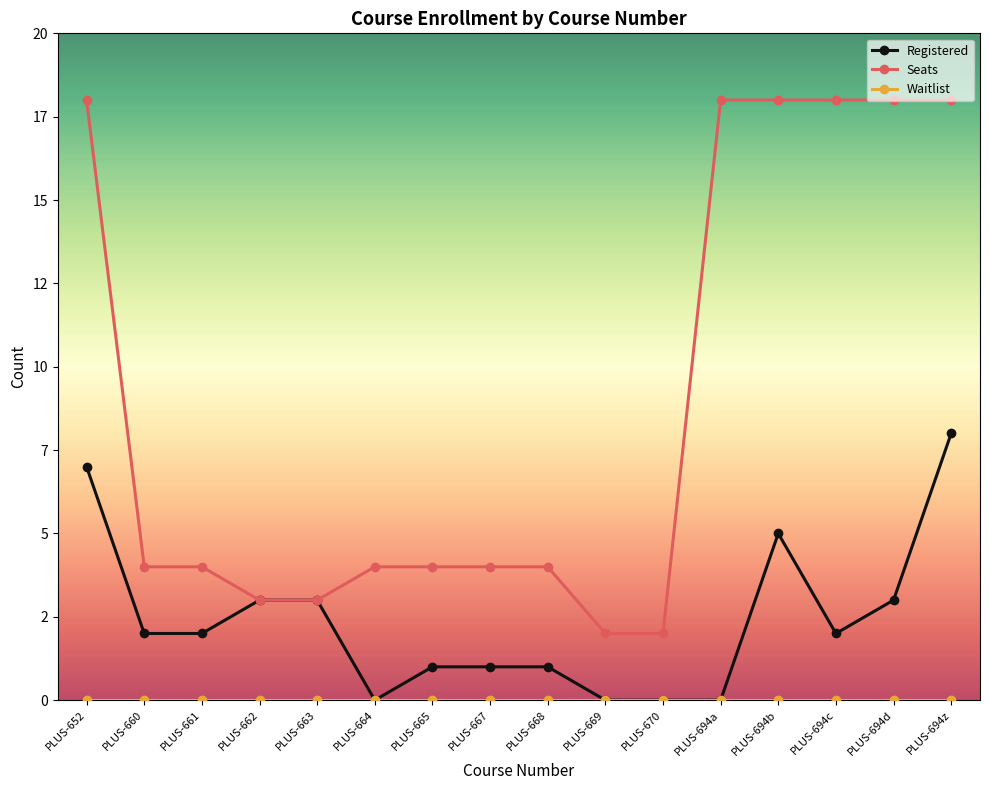

Is this an area chart (filled region under the line)?

No